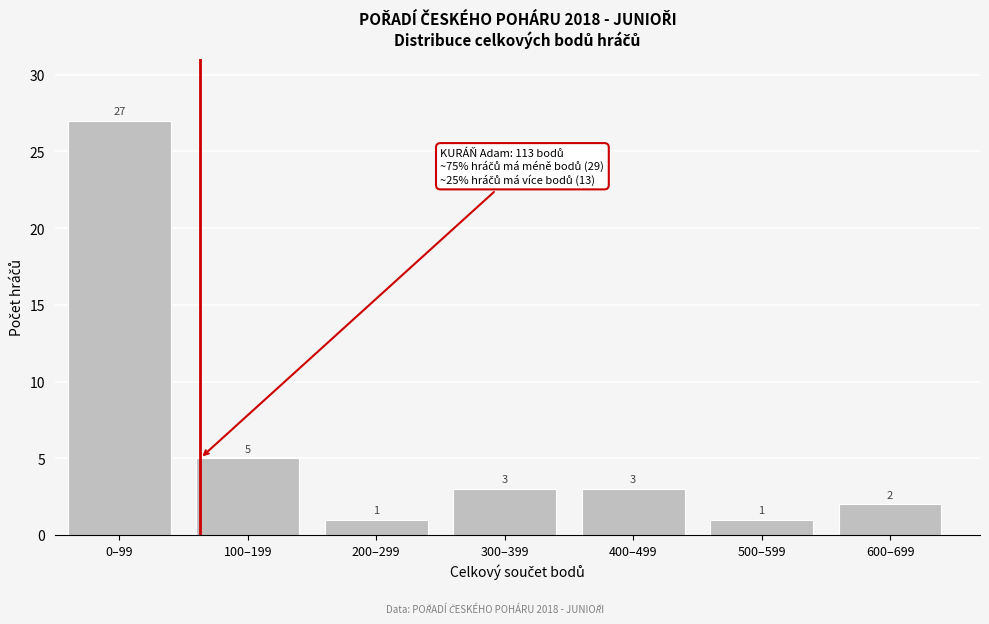

Reading left to right, list all the values displayed in this chart.

0–99=27	100–199=5	200–299=1	300–399=3	400–499=3	500–599=1	600–699=2